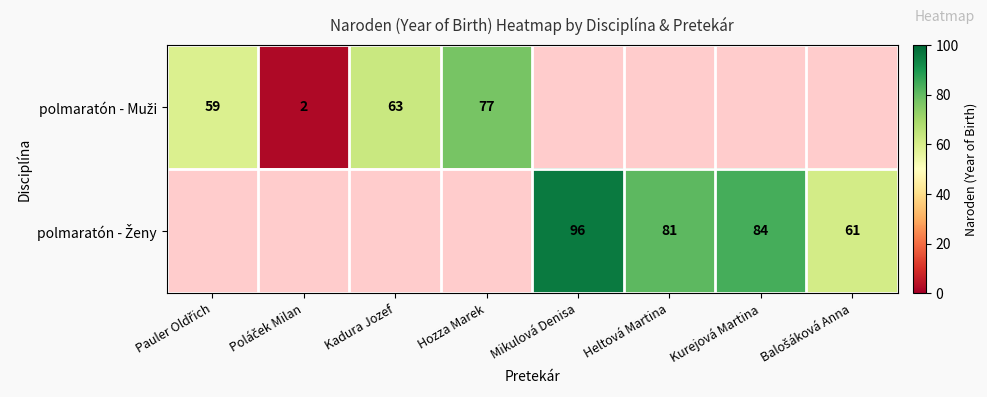

How many distinct data groups are displayed?

2